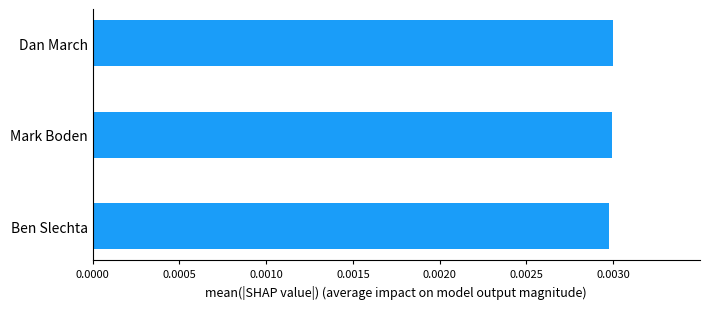

How many values are between 0 and 1?

3